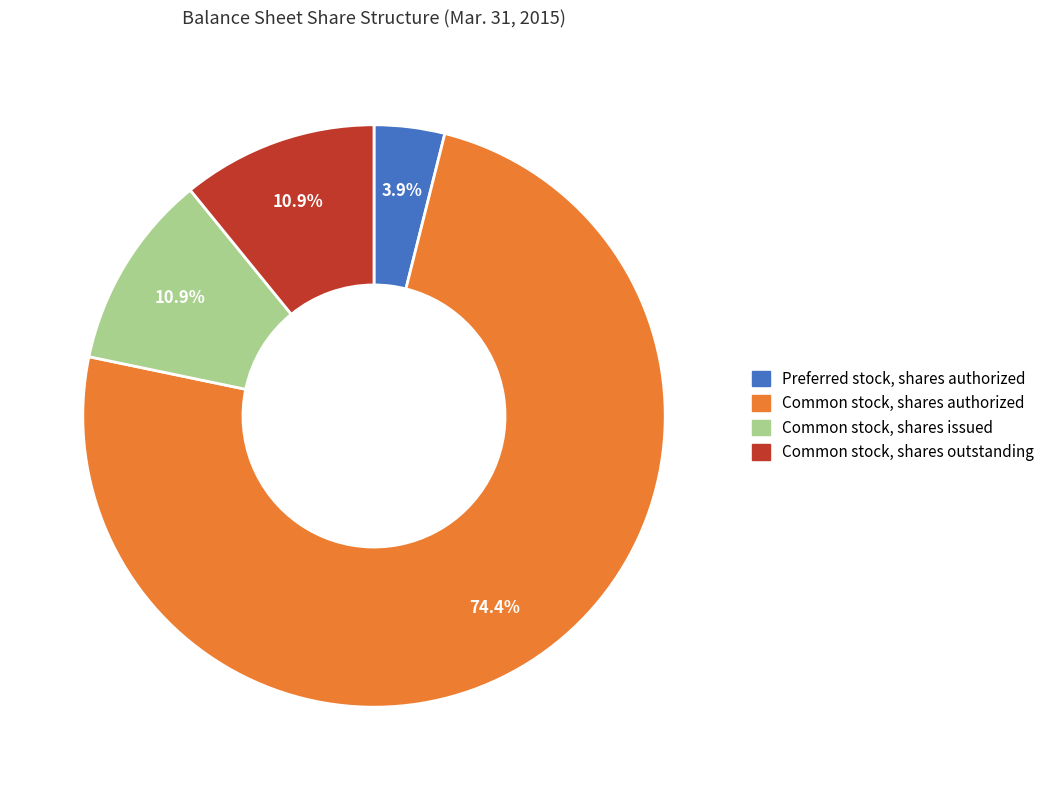

What is the largest slice in the pie chart?

Common stock, shares authorized